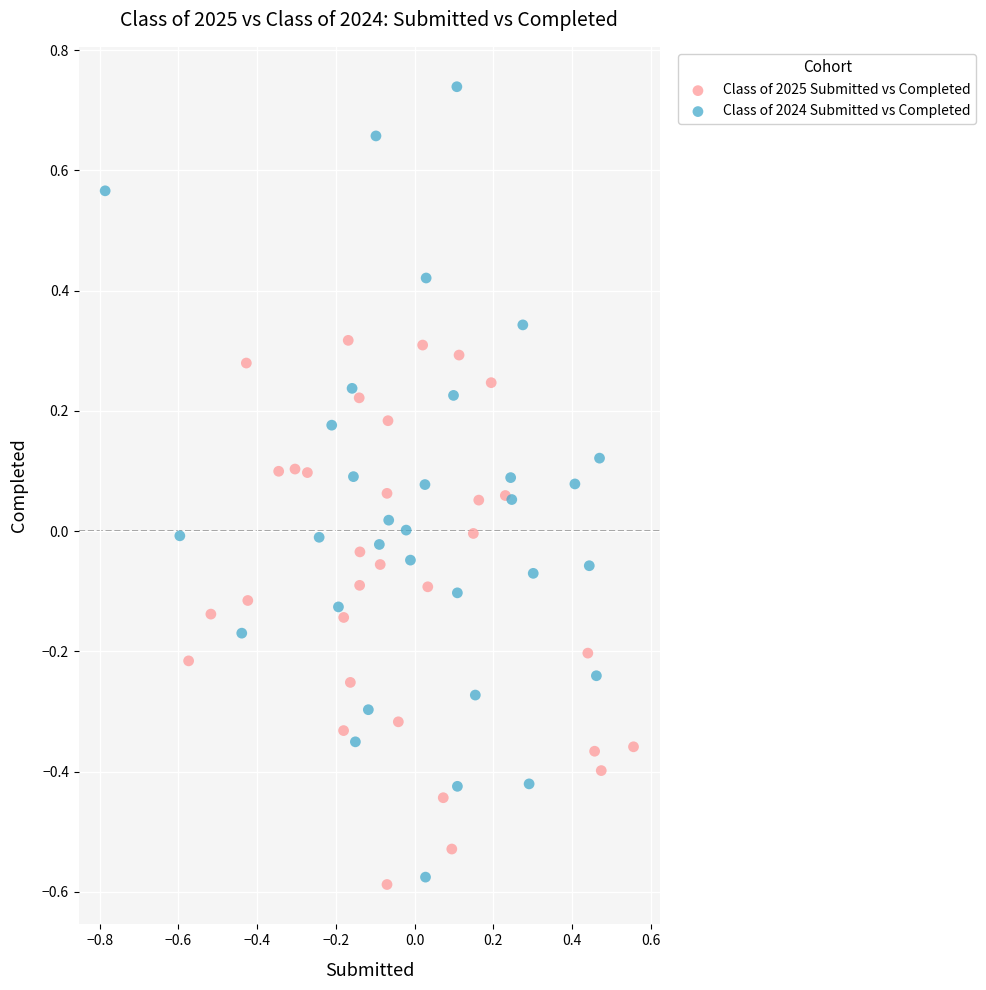

Which series contains the highest Y value?

Class of 2024 Submitted vs Completed